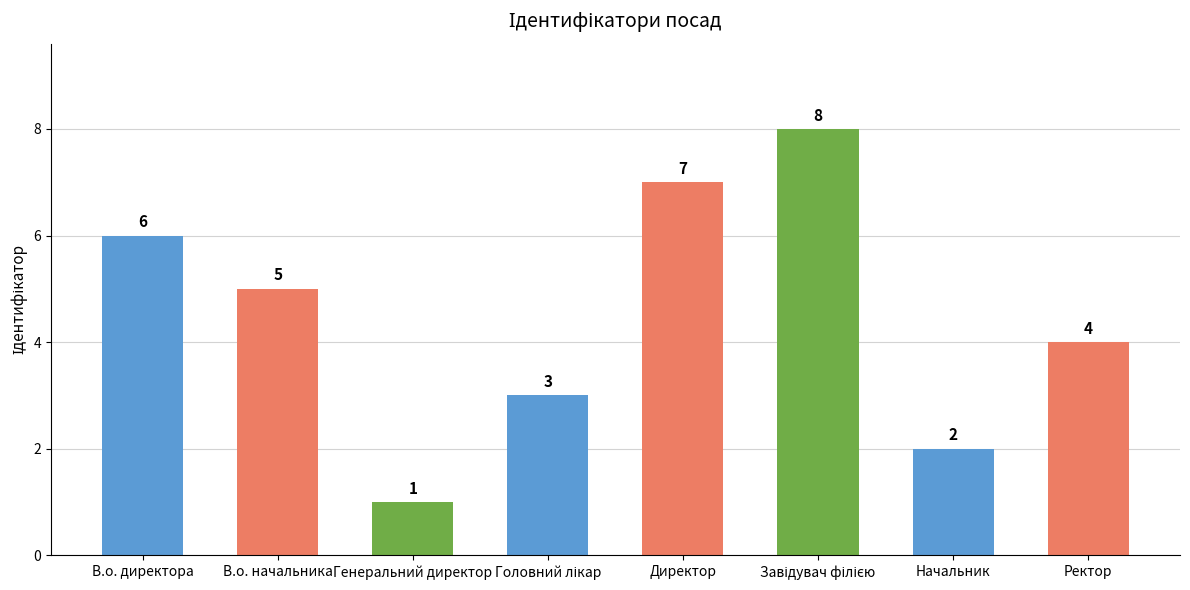

How many values are below 5?

4